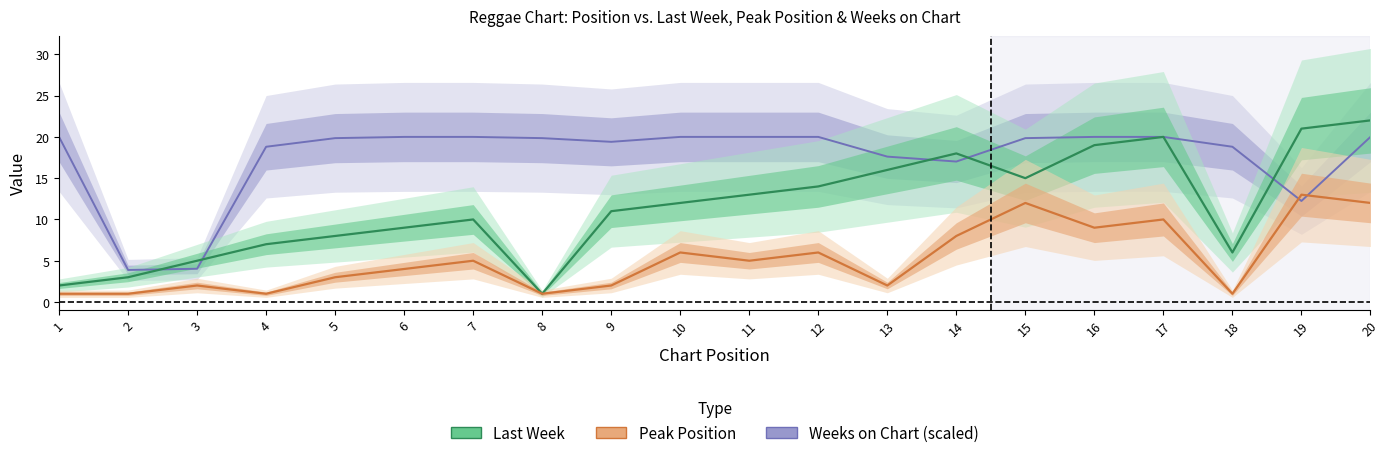

What is the maximum value for Last Week?

22.0